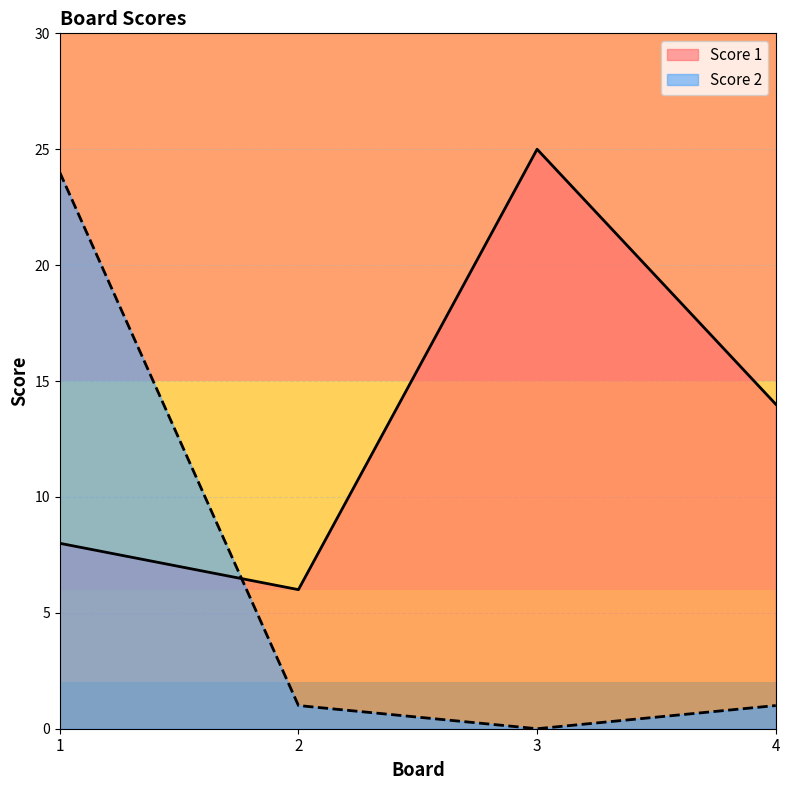

What are all the series names shown in the legend?

Score 1, Score 2